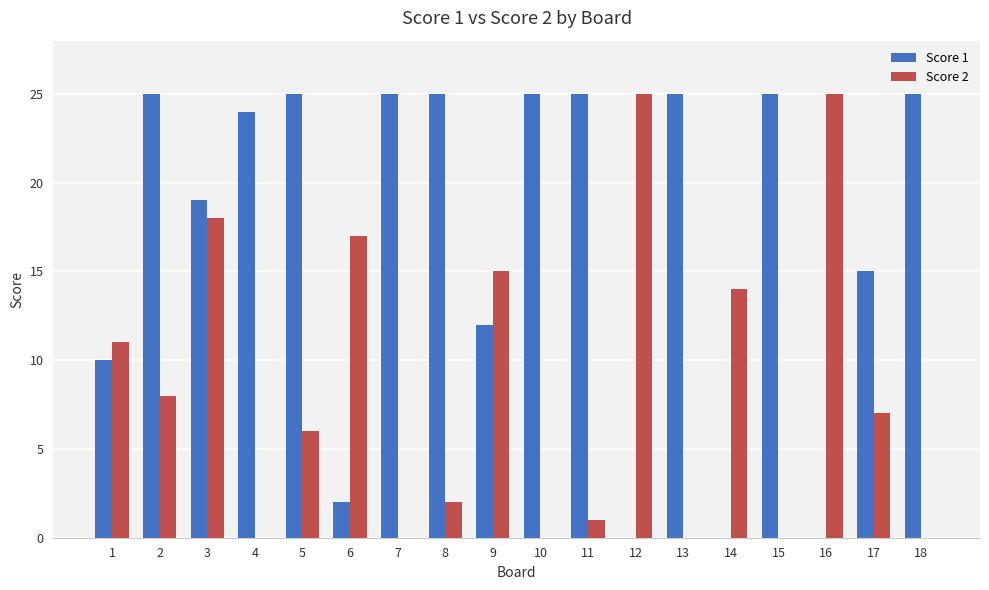

Count the number of data series in this chart.

2